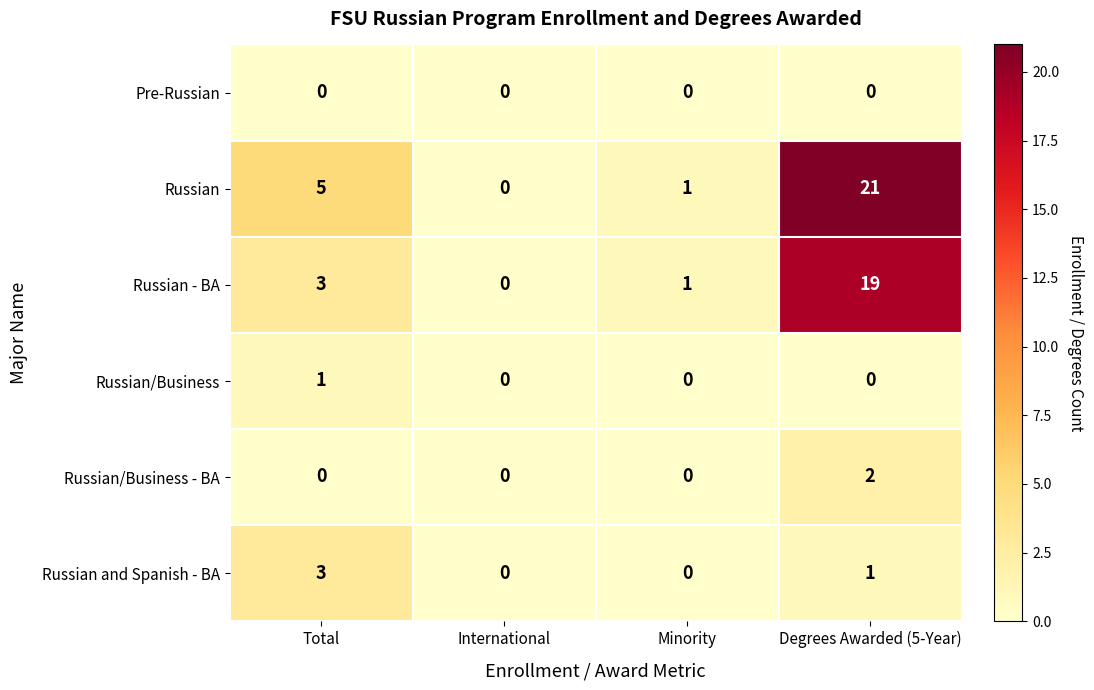

Reading right to left, extract all data points from this chart.

Pre-Russian: 0	0	0	0
Russian: 21	1	0	5
Russian - BA: 19	1	0	3
Russian/Business: 0	0	0	1
Russian/Business - BA: 2	0	0	0
Russian and Spanish - BA: 1	0	0	3